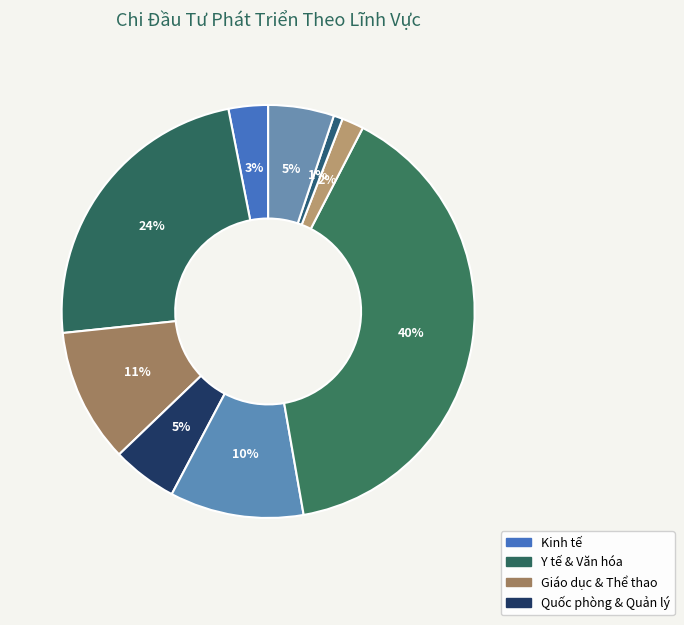

How many segments does this pie chart have?

9